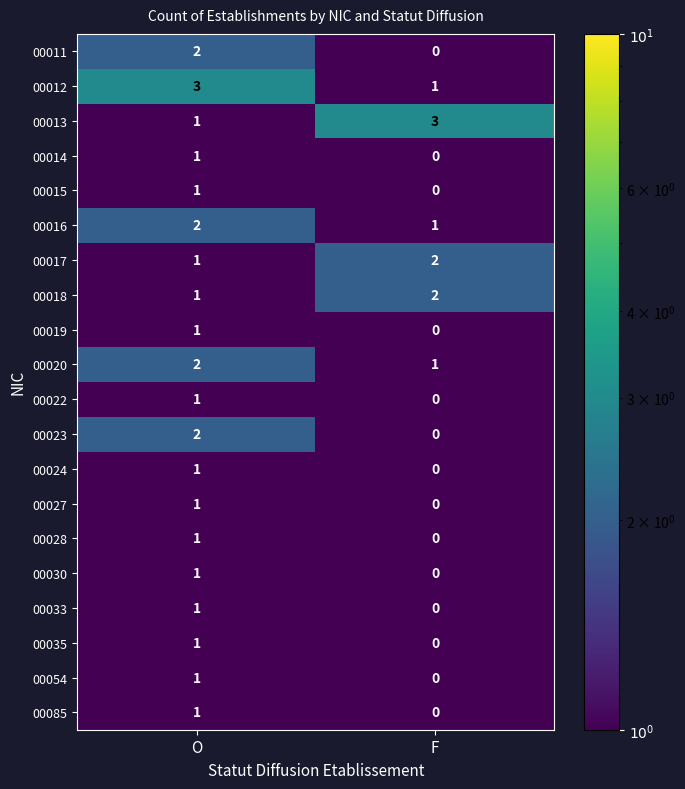

What is the maximum value shown in the chart?

3